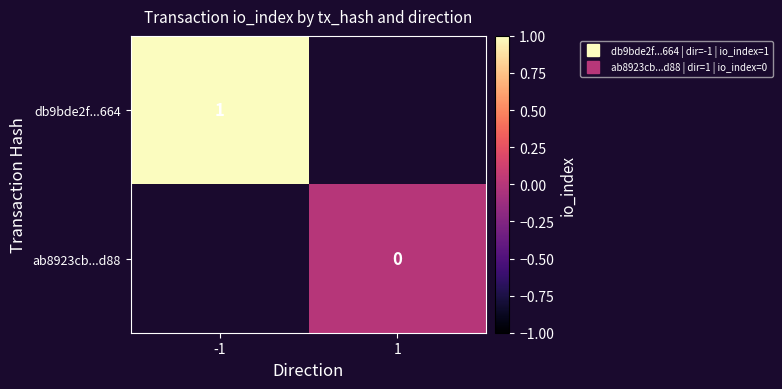

At -1, list the series in order from largest to smallest.

db9bde2f...664, ab8923cb...d88